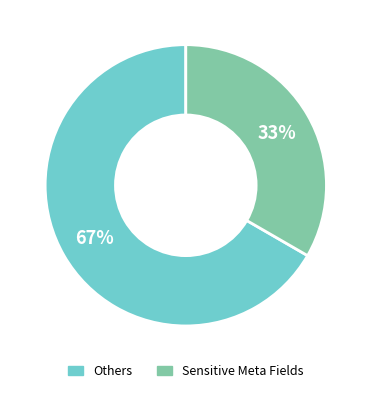

To the nearest percent, what is the average slice percentage?

50%